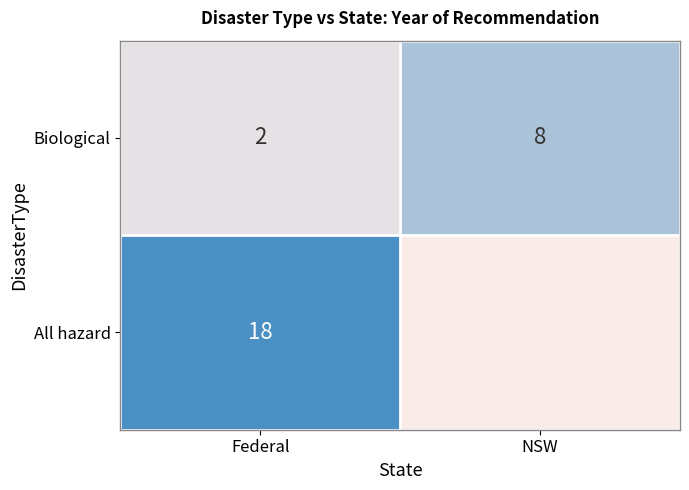

What is the difference between the maximum and minimum values in the Biological series?

6